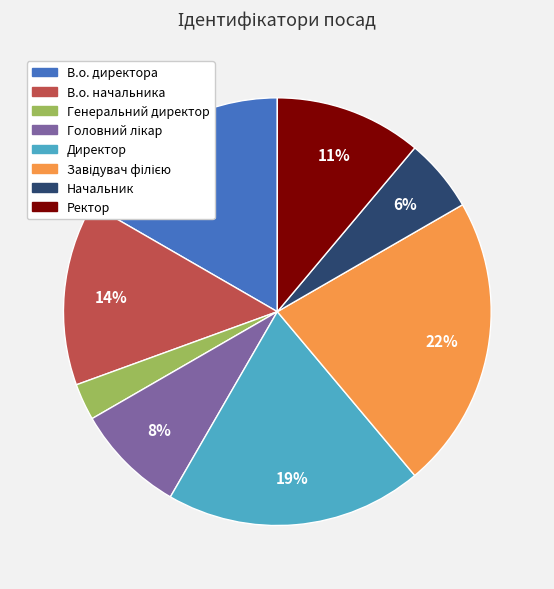

Approximately how many times larger is the value at Ректор compared to Директор?

0.6